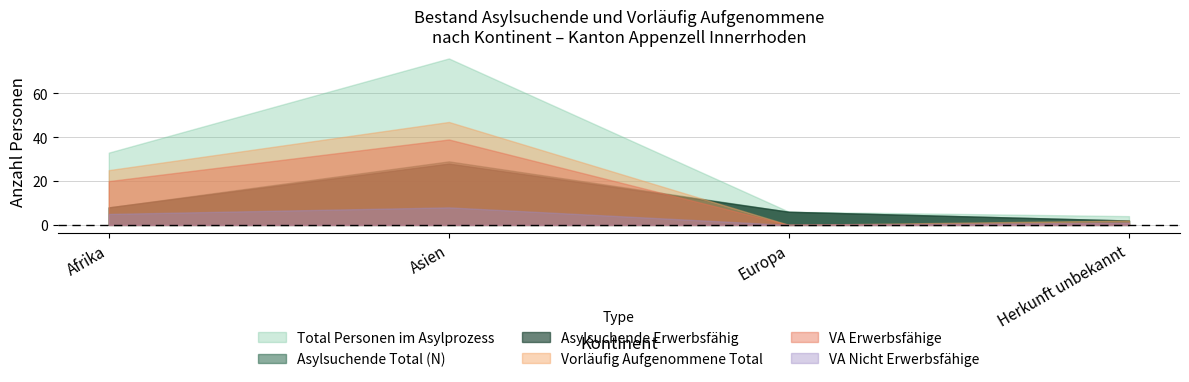

Which series has the largest total across all categories?

Total Personen im Asylprozess